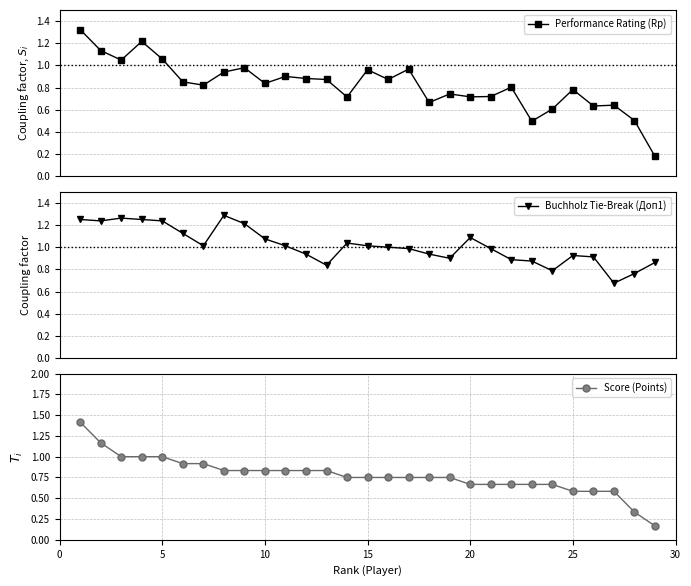

Which series has the largest total across all categories?

Buchholz Tie-Break (Доп1)